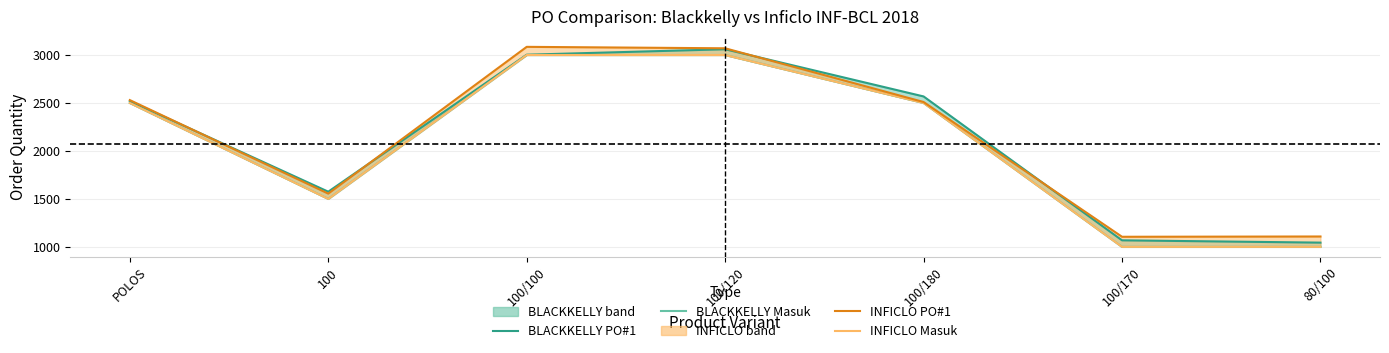

Rank the series at 100/100 from highest to lowest value.

INFICLO Masuk, BLACKKELLY Masuk, BLACKKELLY PO#1, INFICLO PO#1